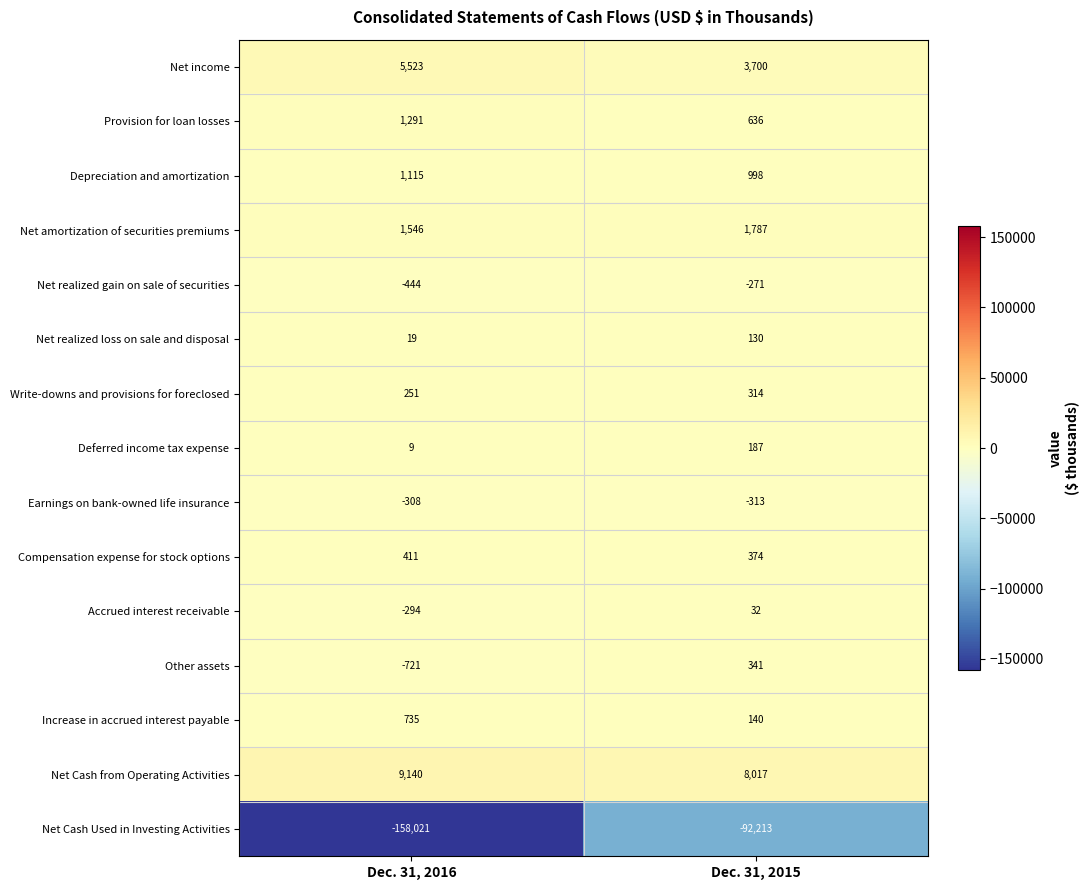

Reading left to right, what are all the values shown in this chart?

Net income: Dec. 31, 2016=5523	Dec. 31, 2015=3700
Provision for loan losses: Dec. 31, 2016=1291	Dec. 31, 2015=636
Depreciation and amortization: Dec. 31, 2016=1115	Dec. 31, 2015=998
Net amortization of securities premiums: Dec. 31, 2016=1546	Dec. 31, 2015=1787
Net realized gain on sale of securities: Dec. 31, 2016=-444	Dec. 31, 2015=-271
Net realized loss on sale and disposal: Dec. 31, 2016=19	Dec. 31, 2015=130
Write-downs and provisions for foreclosed: Dec. 31, 2016=251	Dec. 31, 2015=314
Deferred income tax expense: Dec. 31, 2016=9	Dec. 31, 2015=187
Earnings on bank-owned life insurance: Dec. 31, 2016=-308	Dec. 31, 2015=-313
Compensation expense for stock options: Dec. 31, 2016=411	Dec. 31, 2015=374
Accrued interest receivable: Dec. 31, 2016=-294	Dec. 31, 2015=32
Other assets: Dec. 31, 2016=-721	Dec. 31, 2015=341
Increase in accrued interest payable: Dec. 31, 2016=735	Dec. 31, 2015=140
Net Cash from Operating Activities: Dec. 31, 2016=9140	Dec. 31, 2015=8017
Net Cash Used in Investing Activities: Dec. 31, 2016=-158021	Dec. 31, 2015=-92213